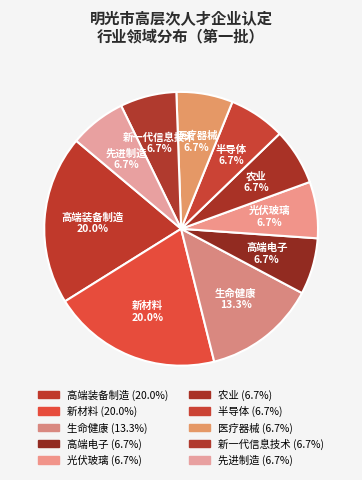

What percentage is the 农业 slice, to the nearest percent?

7%